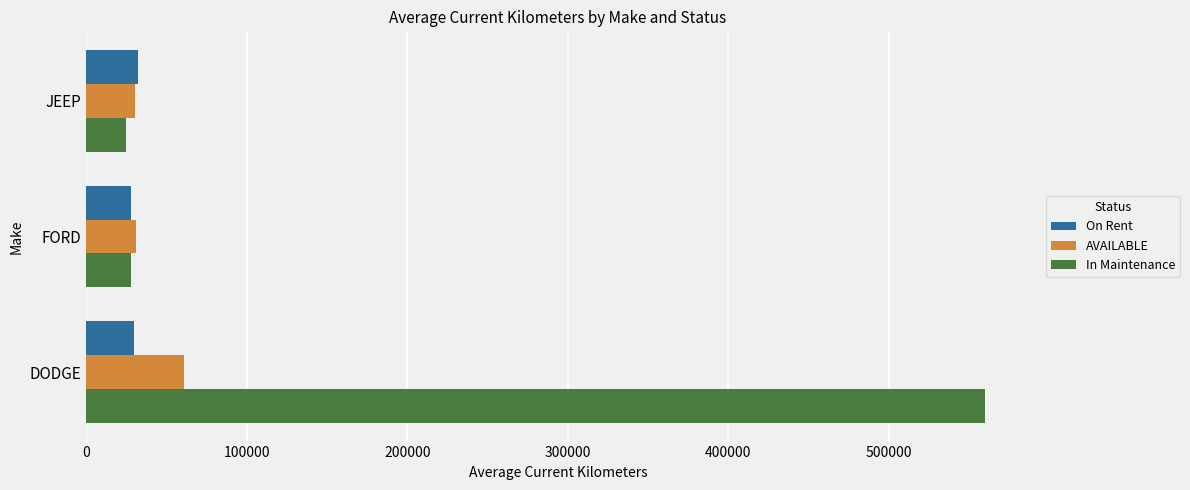

What are all the series names shown in the legend?

On Rent, AVAILABLE, In Maintenance